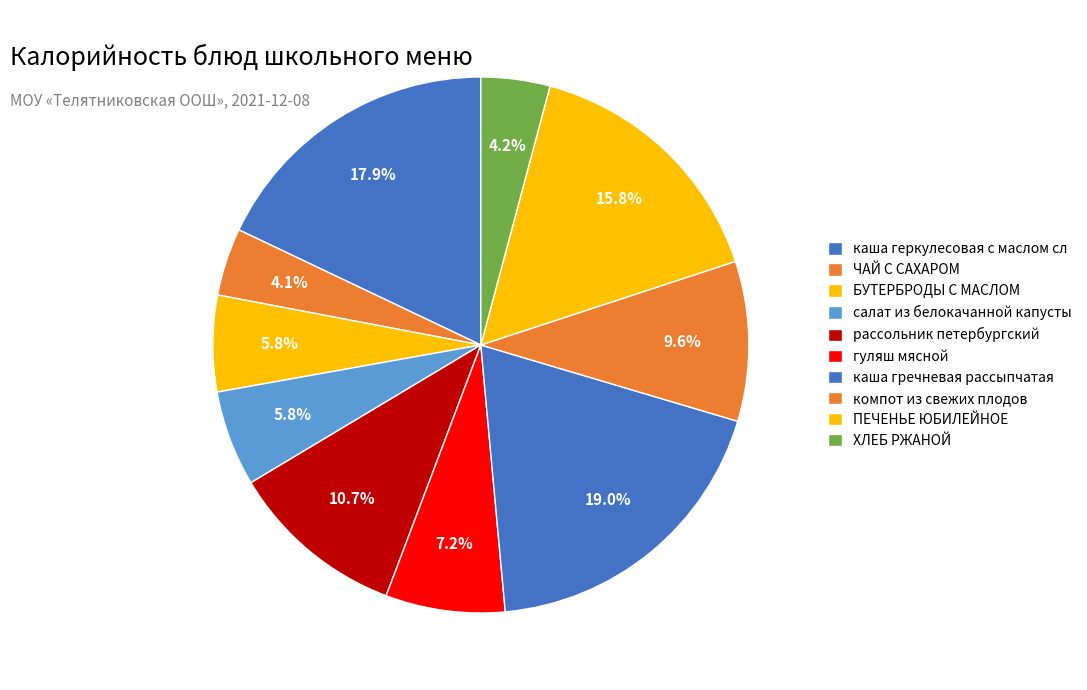

To the nearest percent, what is the average slice percentage?

10%